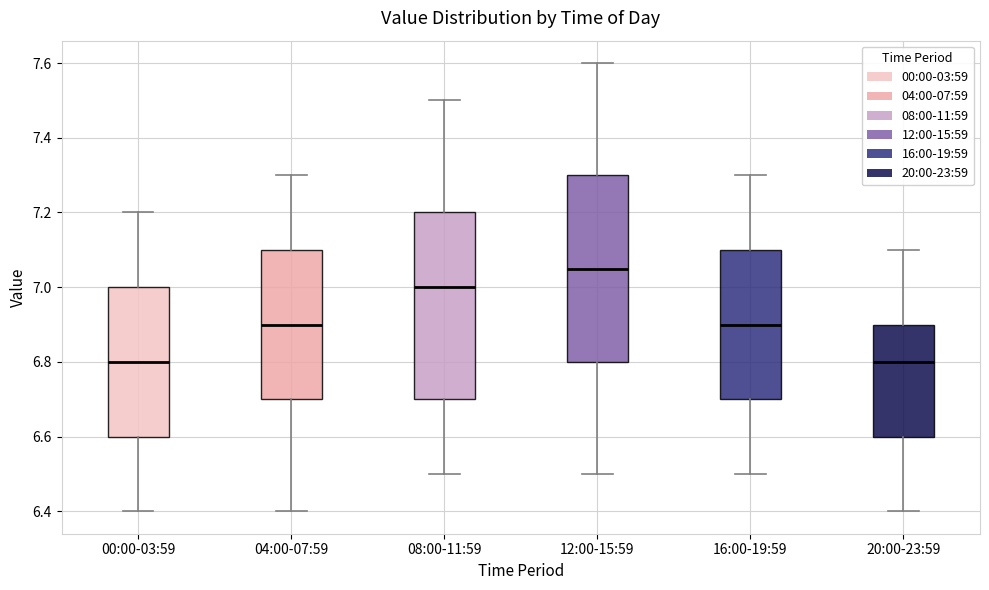

Reading left to right, read every box against the y-axis: the position of its median line, the range the box covers, and the ends of its whiskers. The values are not printed on the chart, so give them approximately, as read against the axis.

00:00-03:59: median 6.80, box 6.60 to 7.00, whiskers 6.40 to 7.20
04:00-07:59: median 6.90, box 6.70 to 7.10, whiskers 6.40 to 7.30
08:00-11:59: median 7.00, box 6.70 to 7.20, whiskers 6.50 to 7.50
12:00-15:59: median 7.06, box 6.80 to 7.30, whiskers 6.50 to 7.60
16:00-19:59: median 6.90, box 6.70 to 7.10, whiskers 6.50 to 7.30
20:00-23:59: median 6.80, box 6.60 to 6.90, whiskers 6.40 to 7.10